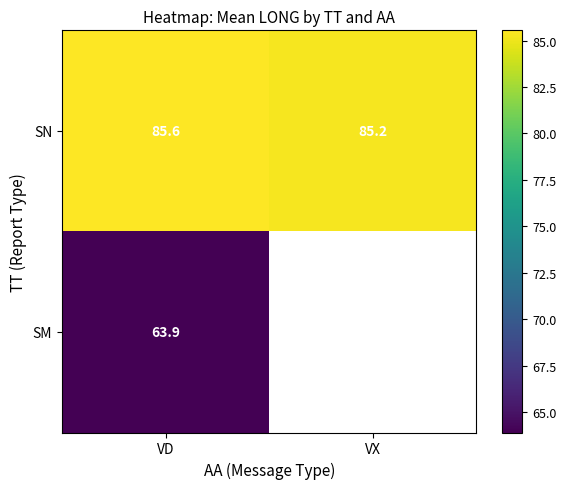

The value of SN at VD is 142.3. True or false?

False